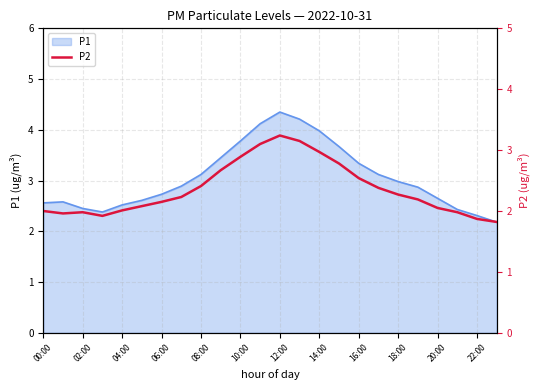

The value of P1 at 12:00 is 6.8. True or false?

False